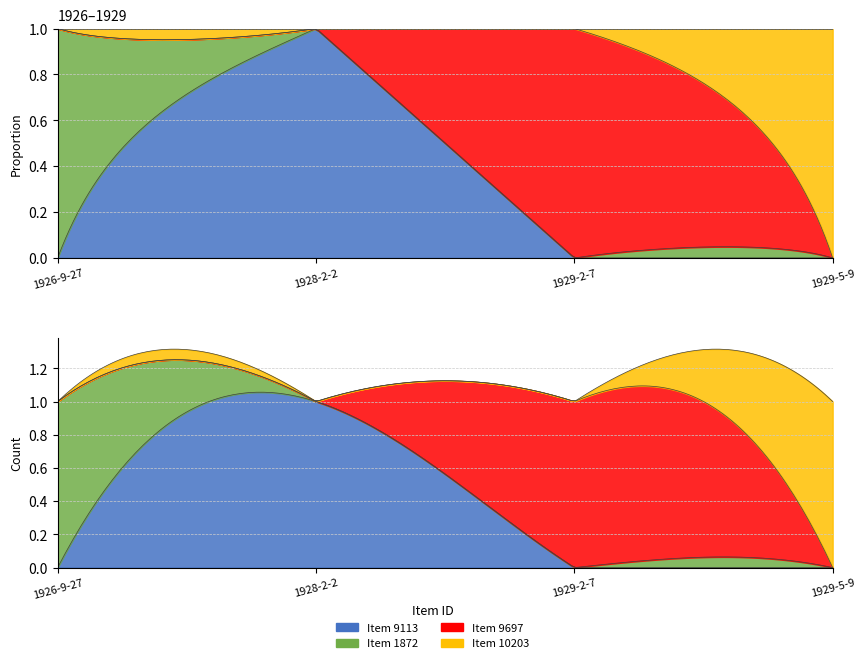

Between 1929-2-7 and 1926-9-27, which is larger?

1929-2-7